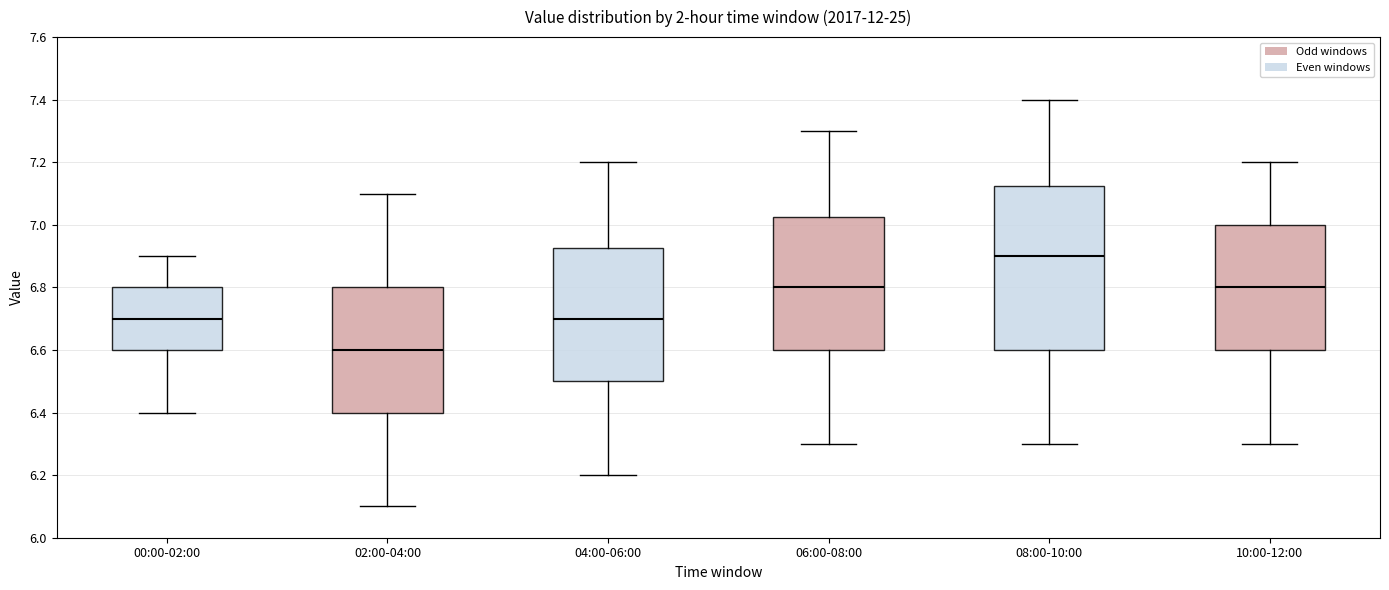

Which box has the highest median line?

08:00-10:00